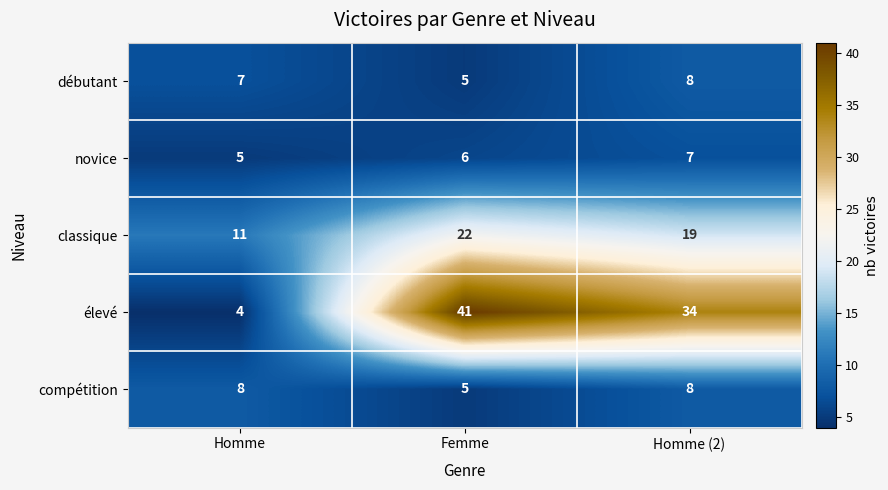

What is the average value of the compétition series?

7